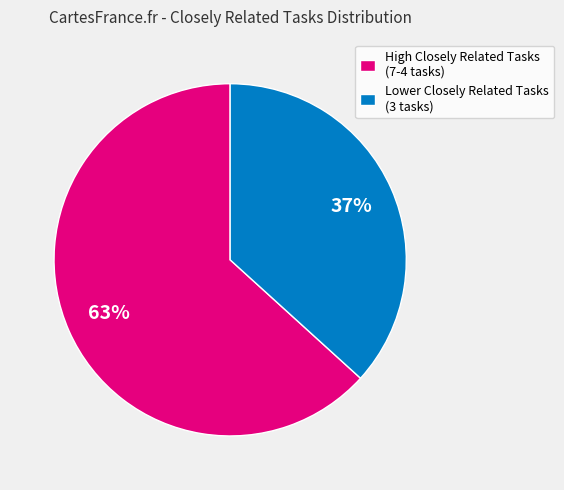

Is the sum of High Closely Related Tasks (7-4 tasks) and Lower Closely Related Tasks (3 tasks) greater than half?

Yes